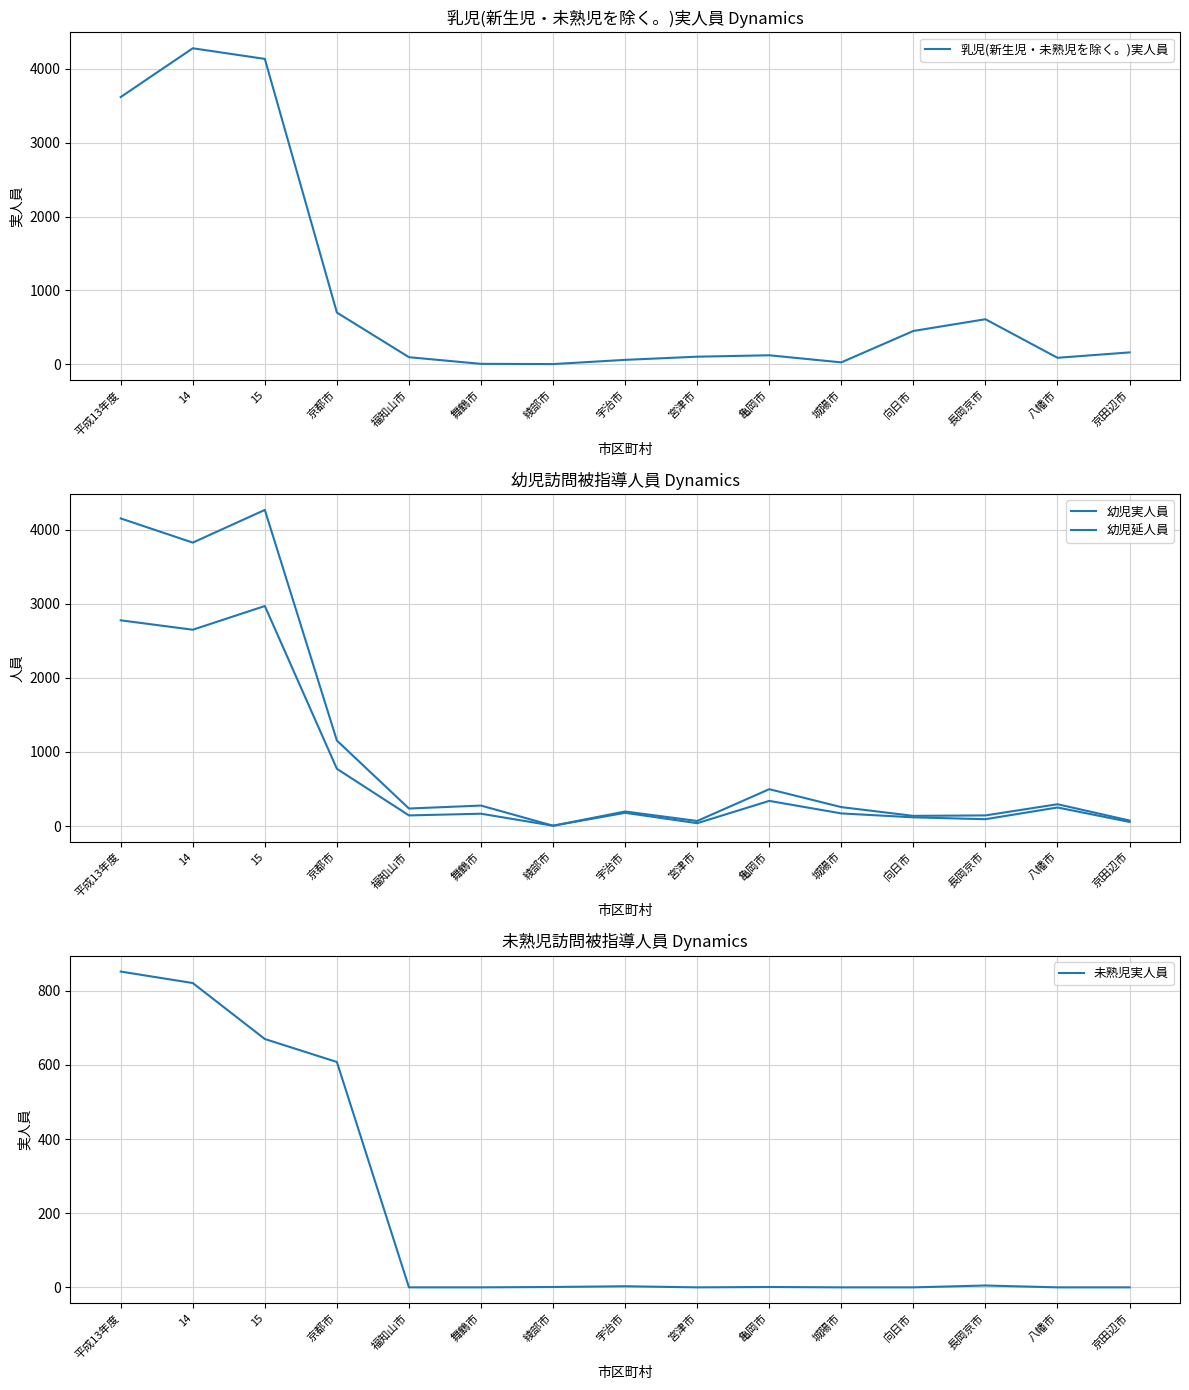

What is the label of the 13th point from the left?

長岡京市